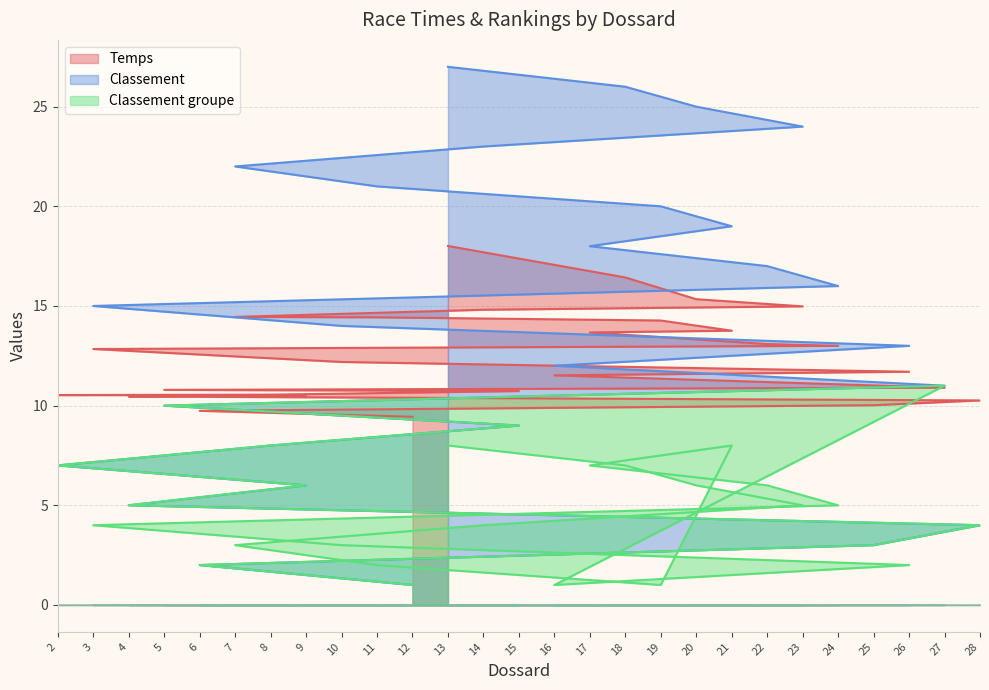

What is the difference between the maximum and minimum values in the Temps series?

8.6